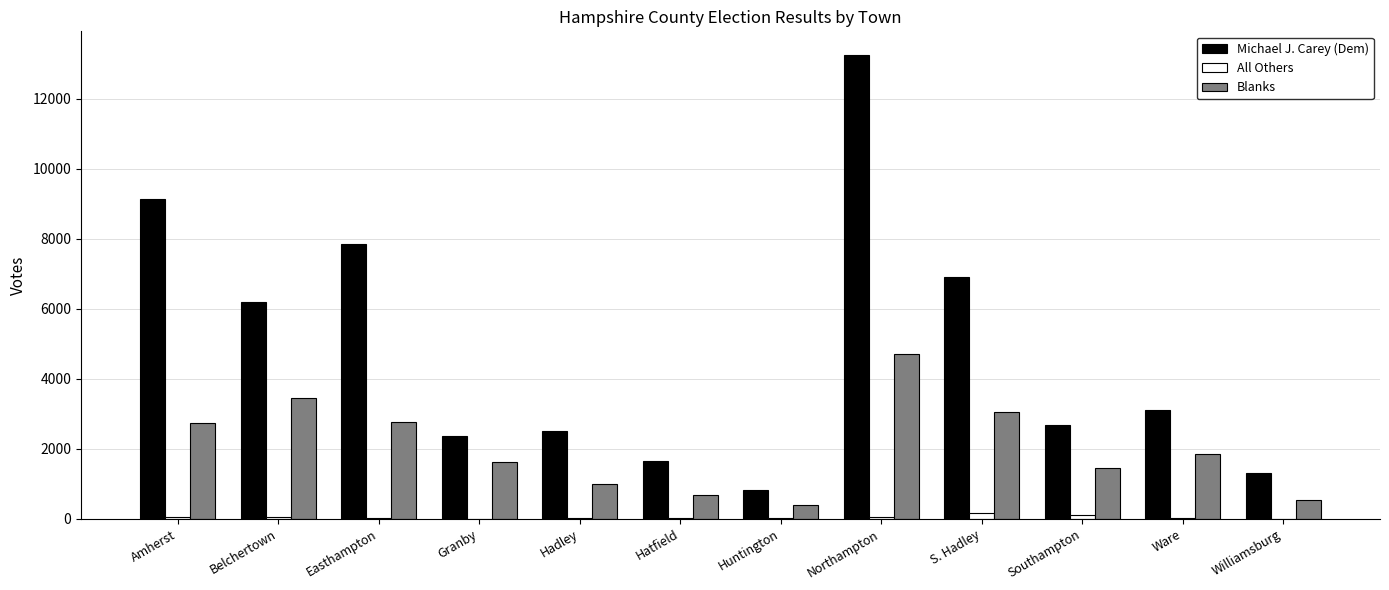

The Michael J. Carey (Dem) series shows 6189 at Belchertown. True or false?

True